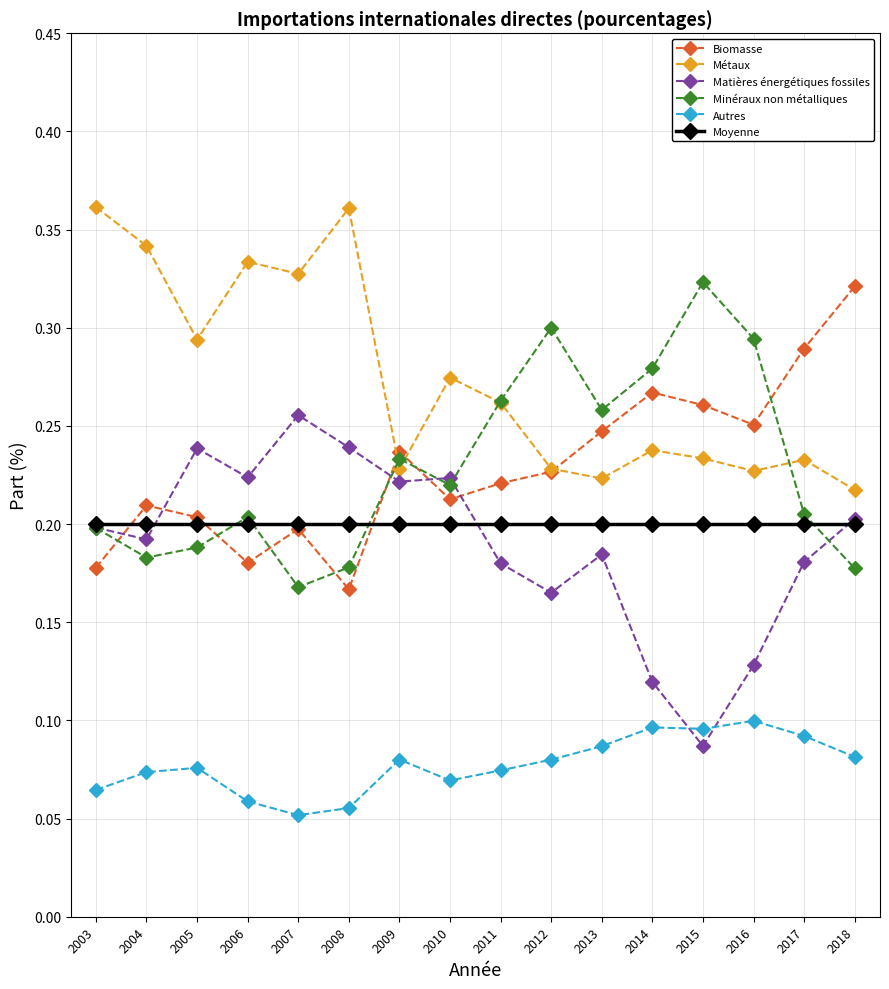

What are all the series names shown in the legend?

Biomasse, Métaux, Matières énergétiques fossiles, Minéraux non métalliques, Autres, Moyenne